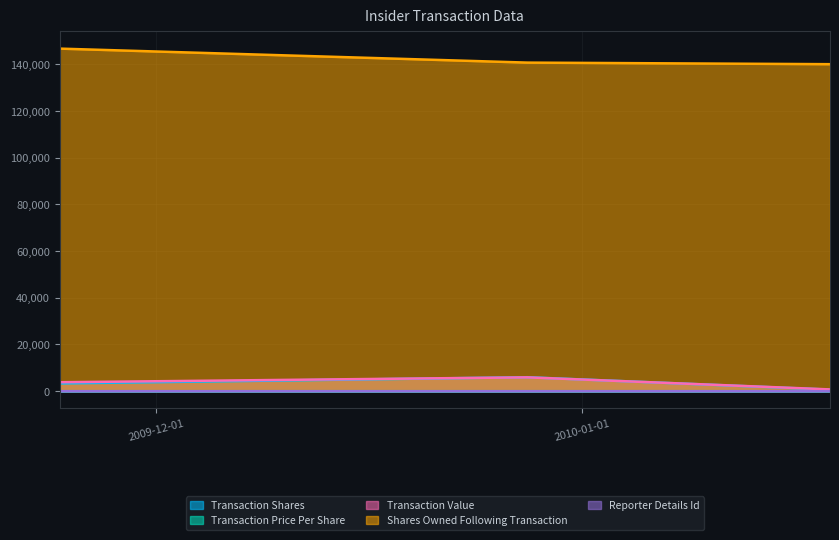

Reading right to left, what are all the values shown in this chart?

Transaction Shares: 2010-01-19=675.0	2009-12-28=5990.0	2009-11-24=3335.0
Transaction Price Per Share: 2010-01-19=1.1	2009-12-28=1.0	2009-11-24=1.1
Transaction Value: 2010-01-19=770.0	2009-12-28=5935.0	2009-11-24=3835.0
Shares Owned Following Transaction: 2010-01-19=140000.0	2009-12-28=140675.0	2009-11-24=146665.0
Reporter Details Id: 2010-01-19=3.0	2009-12-28=4.0	2009-11-24=3.0